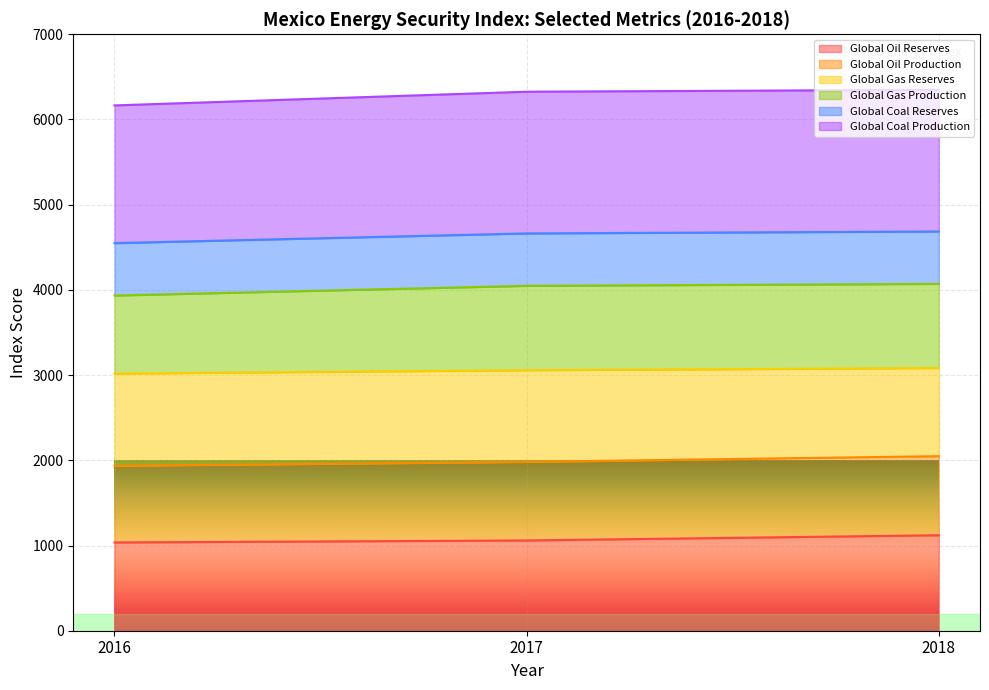

Which label corresponds to the smallest value in the chart?

2016